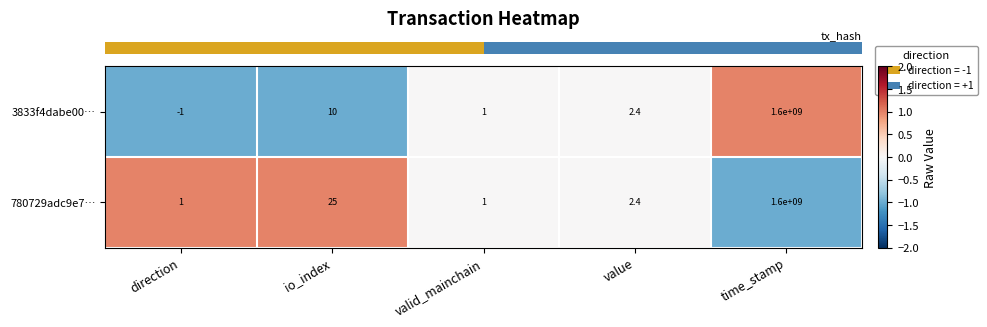

Which series has the largest range (max minus min)?

3833f4dabe00…